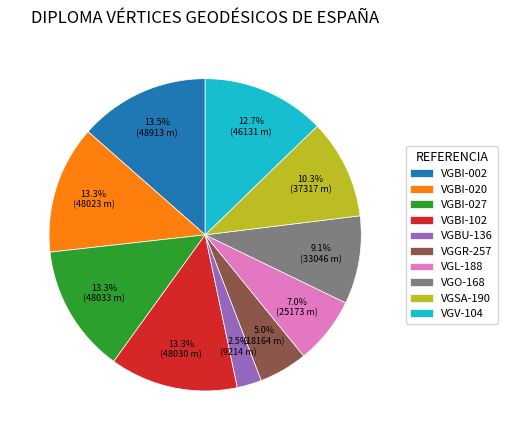

Which slice is the smallest?

VGBU-136